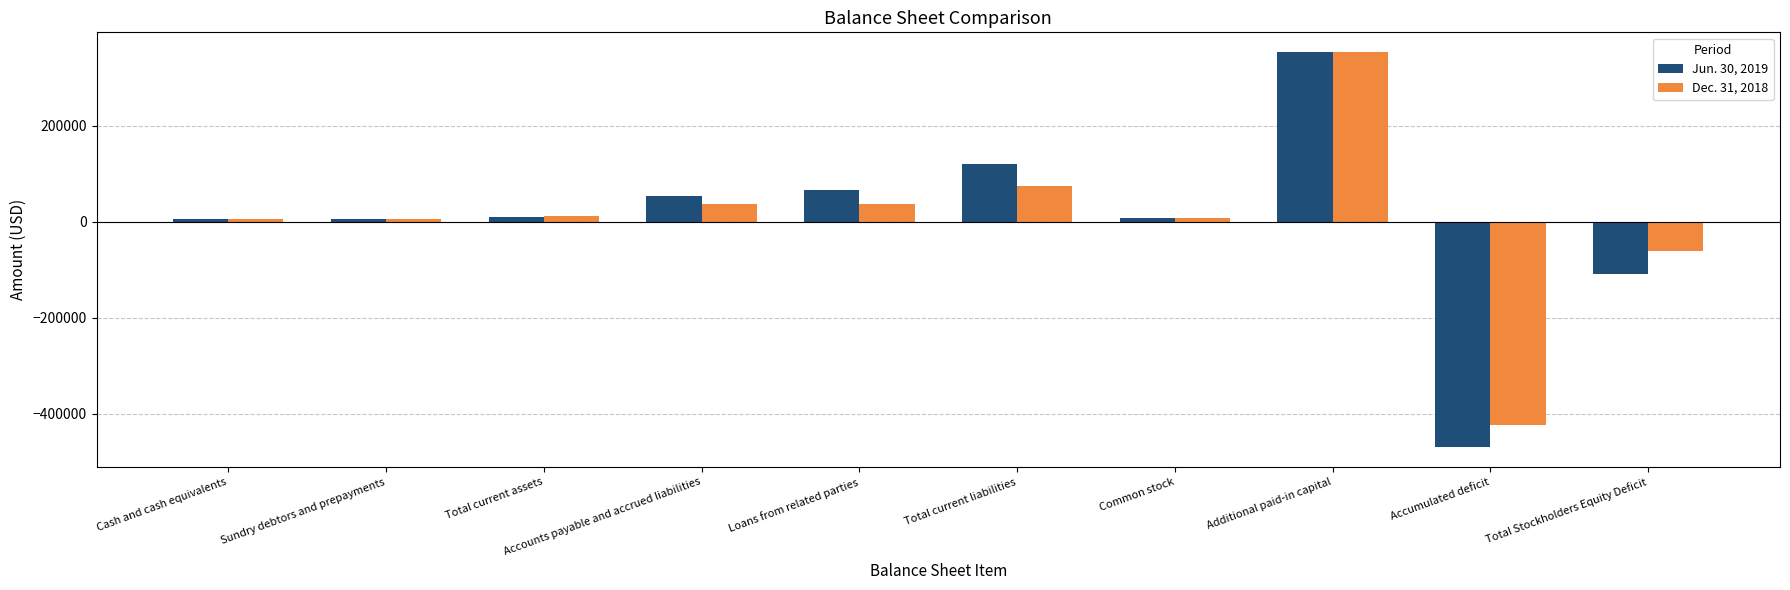

What is the label of the 5th bar from the right?

Total current liabilities